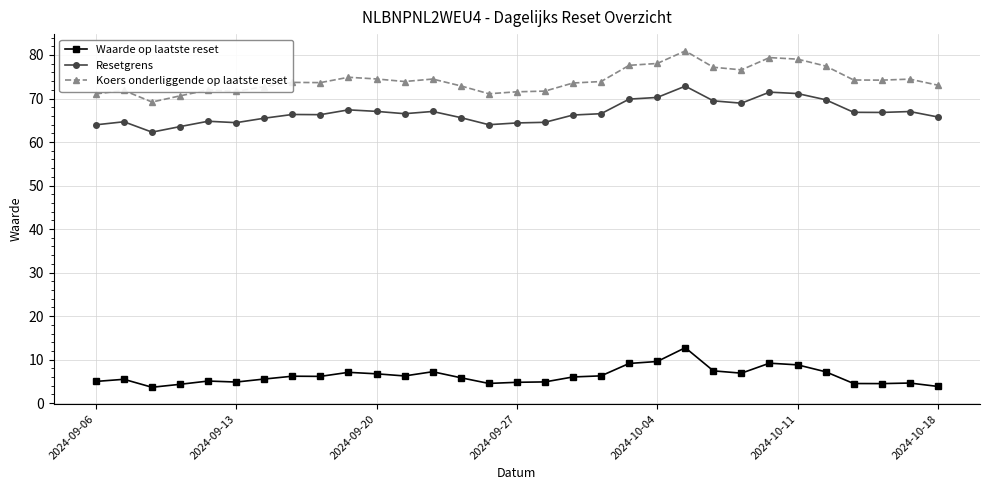

True or false: Koers onderliggende op laatste reset and Waarde op laatste reset cross at least once.

False